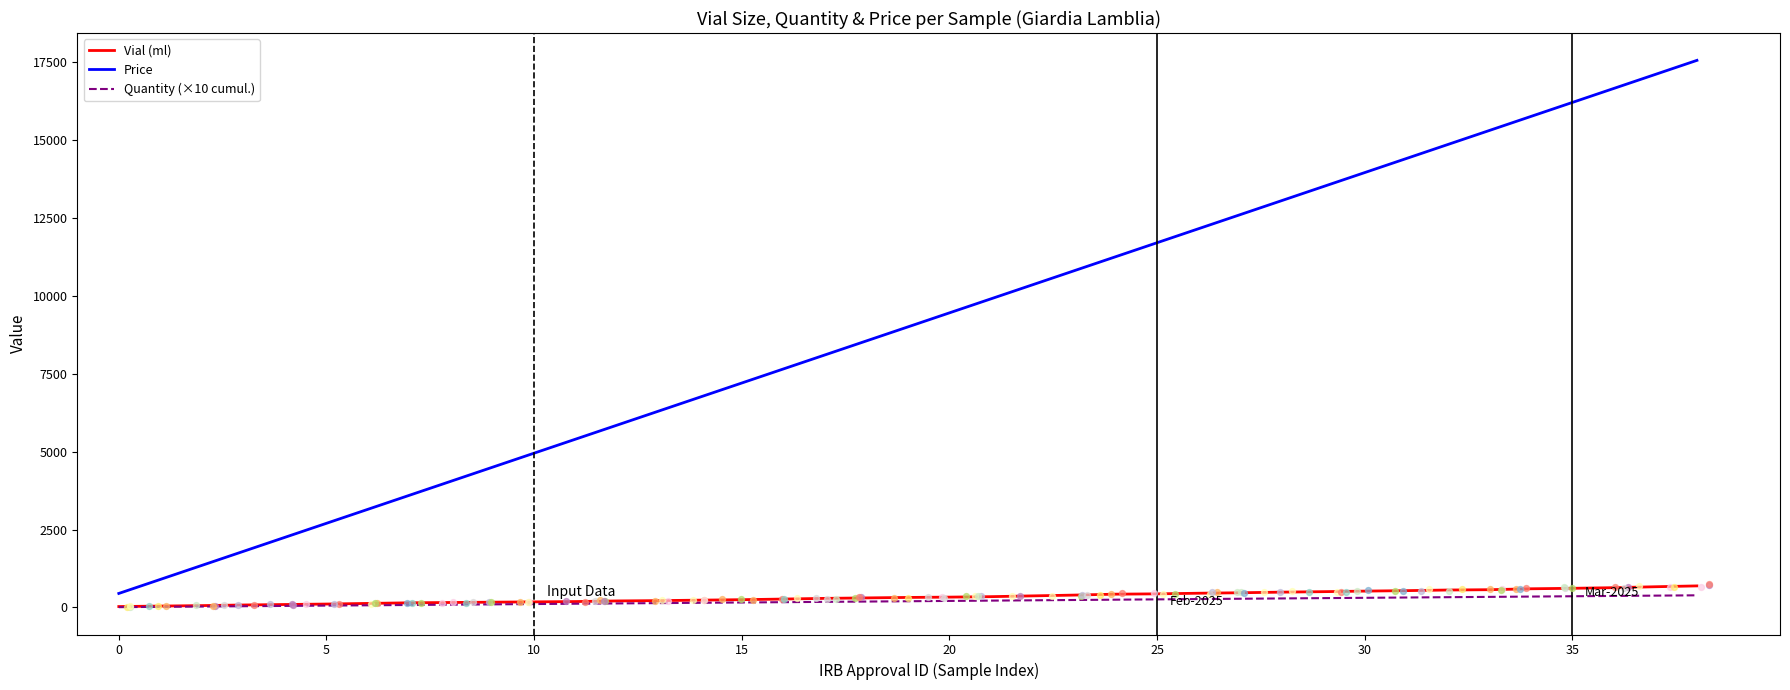

Which series has the widest spread of Y values?

Price